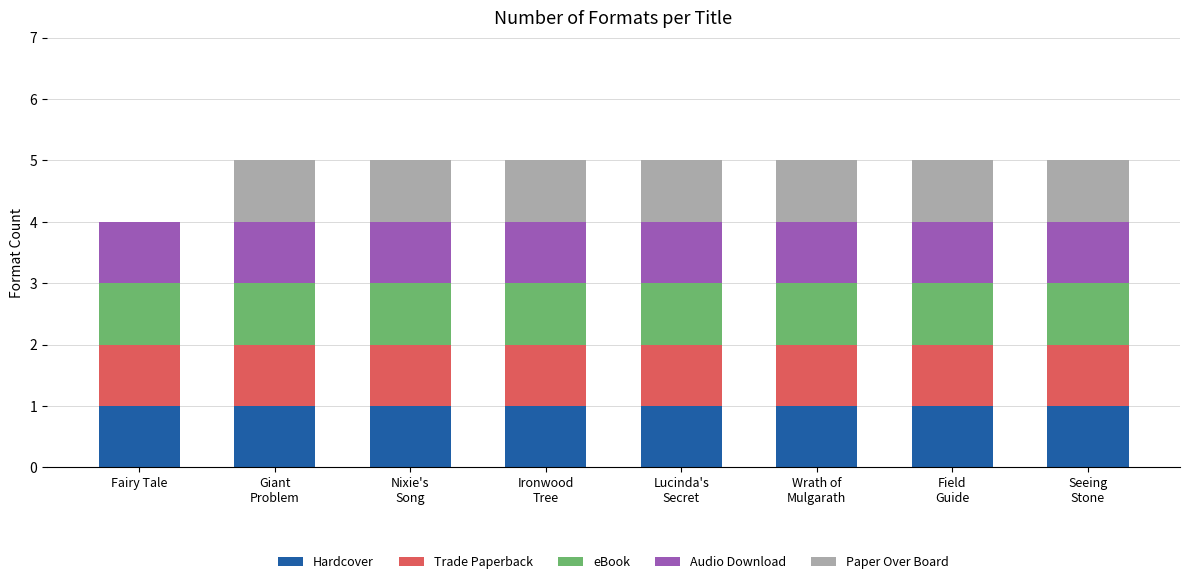

Count the number of data series in this chart.

5